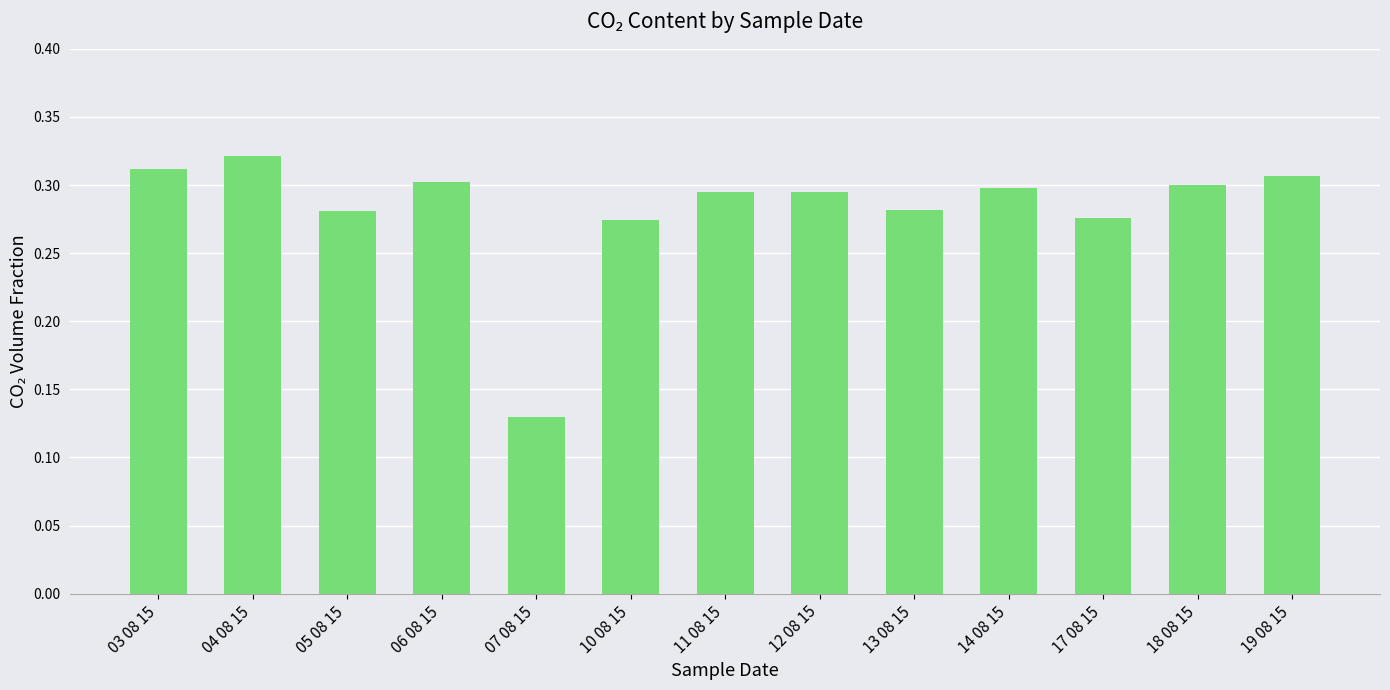

What is the label of the 2nd bar from the left?

04 08 15